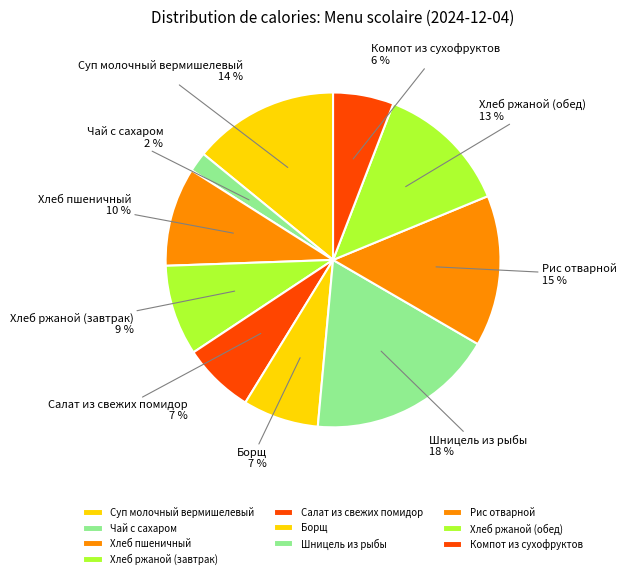

To the nearest percent, what portion does Хлеб пшеничный represent?

10%